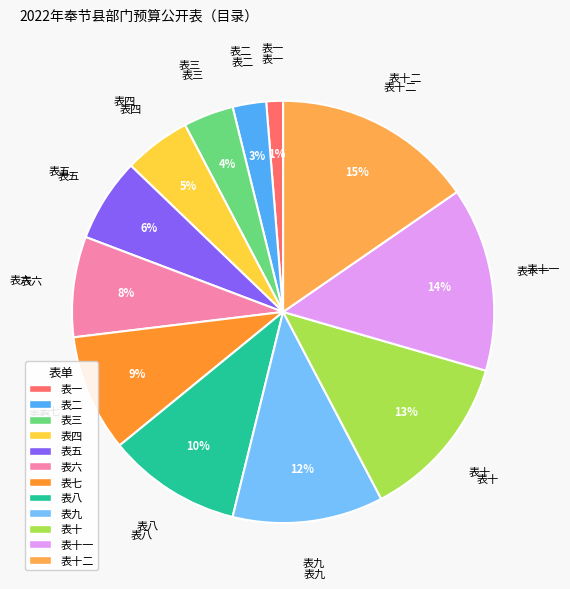

To the nearest percent, what is the average slice percentage?

8%